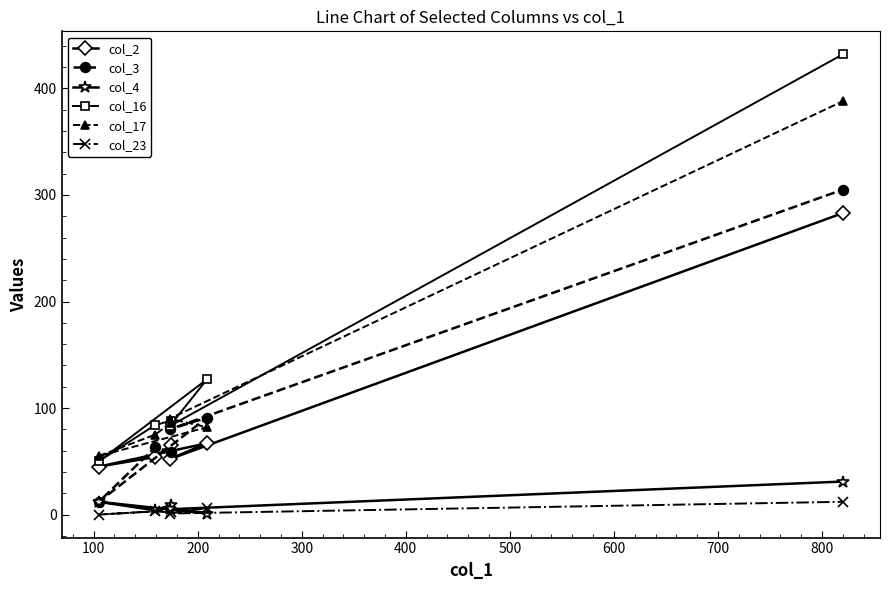

Which series has the widest spread of values?

col_16